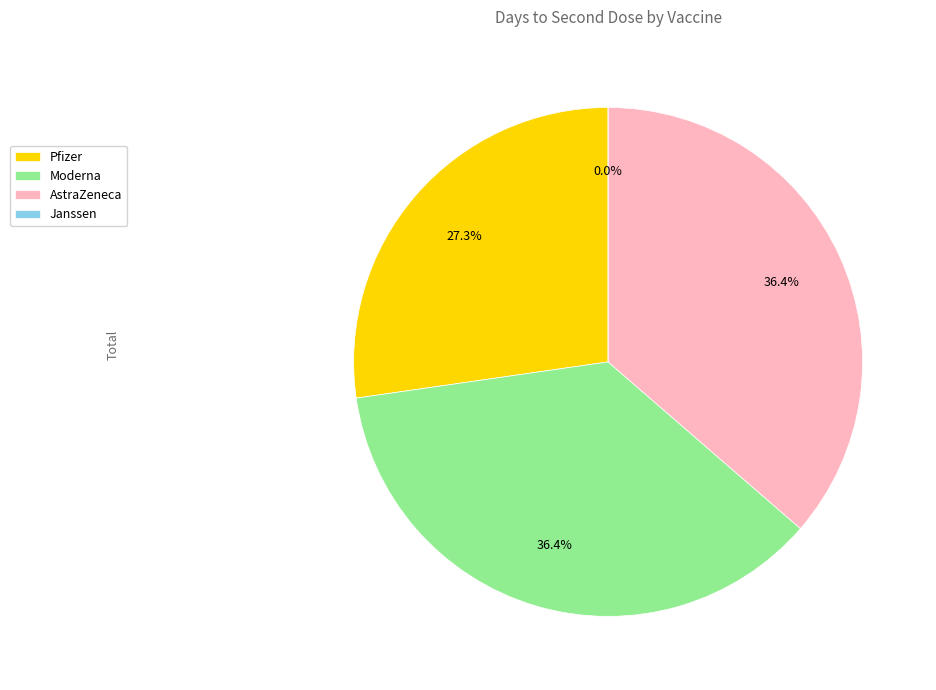

Rank the categories by value from lowest to highest.

Janssen, Pfizer, Moderna, AstraZeneca